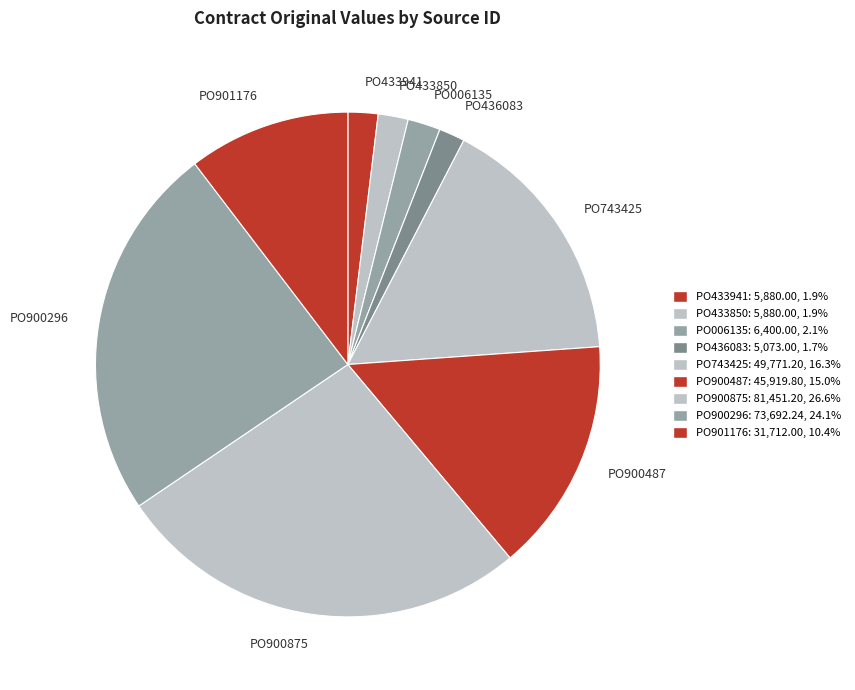

Which category has the biggest portion of the pie?

PO900875